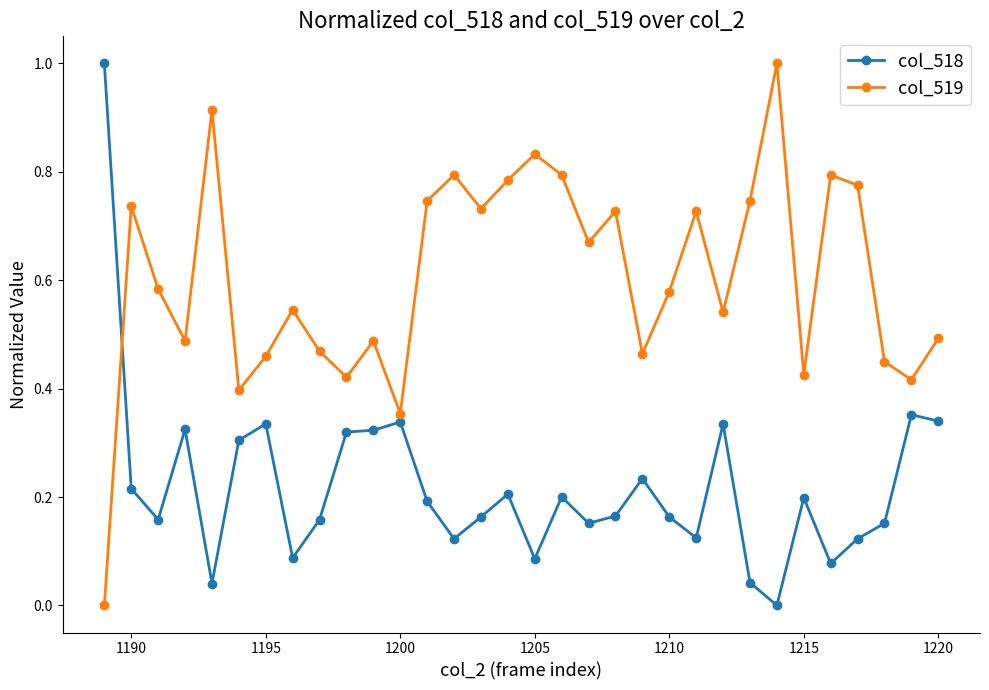

After their last crossing, which series has the higher values: col_519 or col_518?

col_519